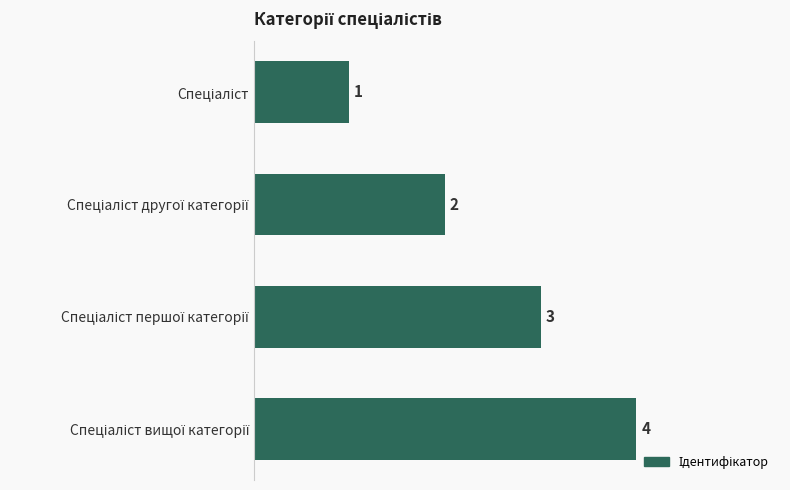

How many values are between 2 and 4?

3